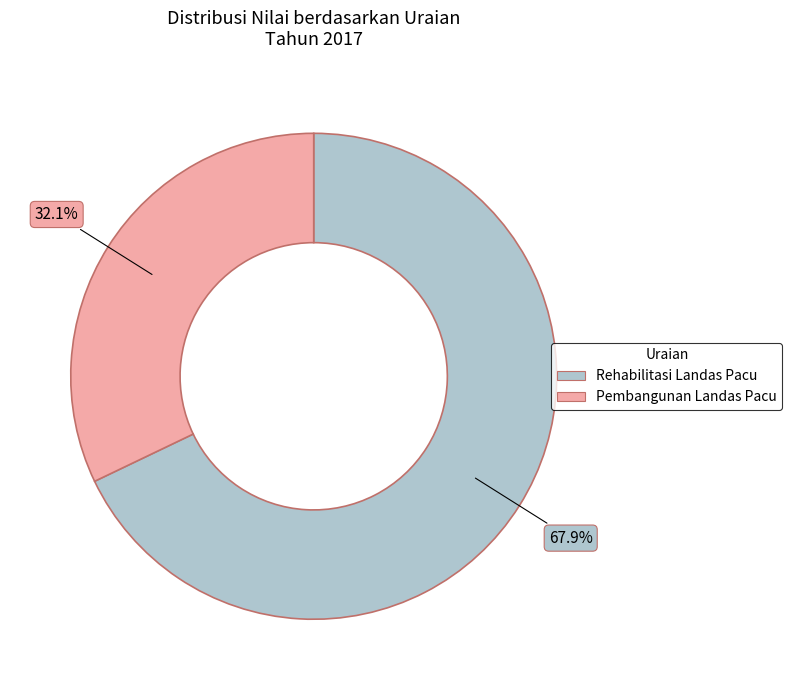

Is there any slice that represents more than half of the pie?

Yes